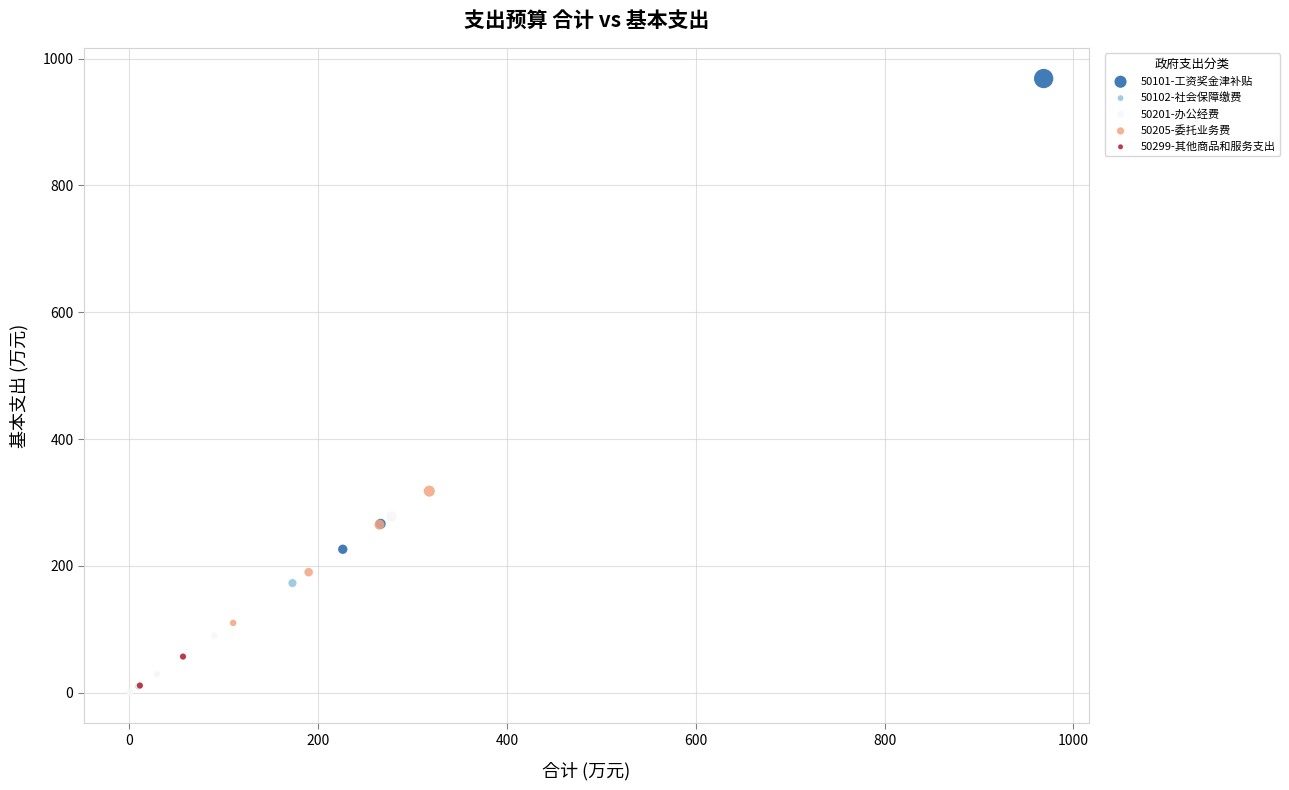

Which series reaches the maximum Y coordinate?

50101-工资奖金津补贴